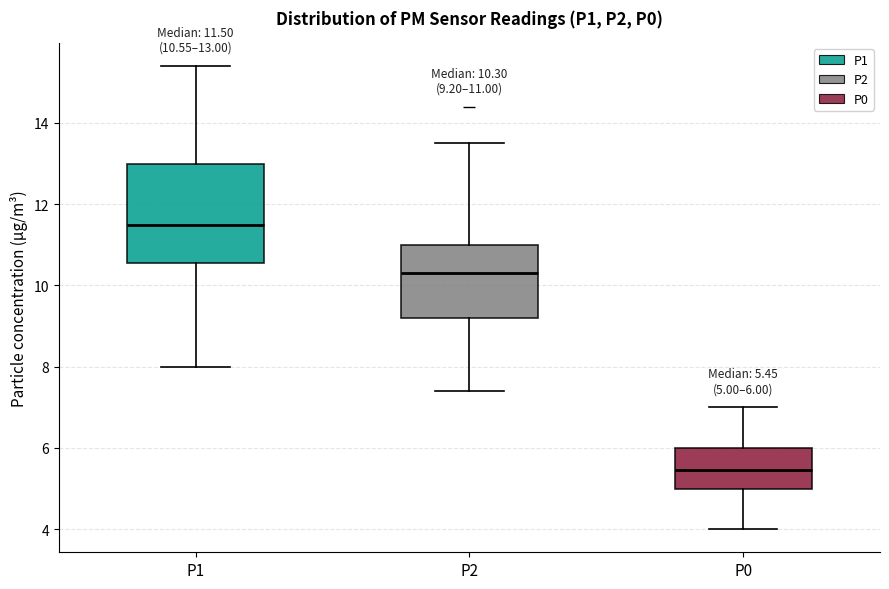

Which box has the highest median line?

P1